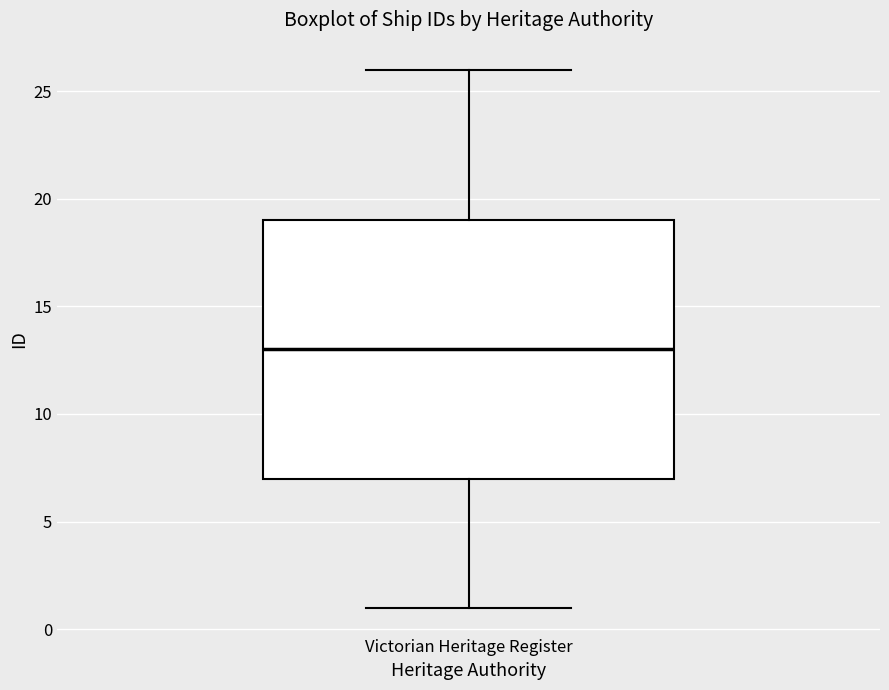

Read this box plot against the y-axis: the position of the median line, the range covered by the box, and the ends of both whiskers. The values are not printed on the chart, so give them approximately, as read against the axis.

median 13, box 7 to 19, whiskers 1 to 26